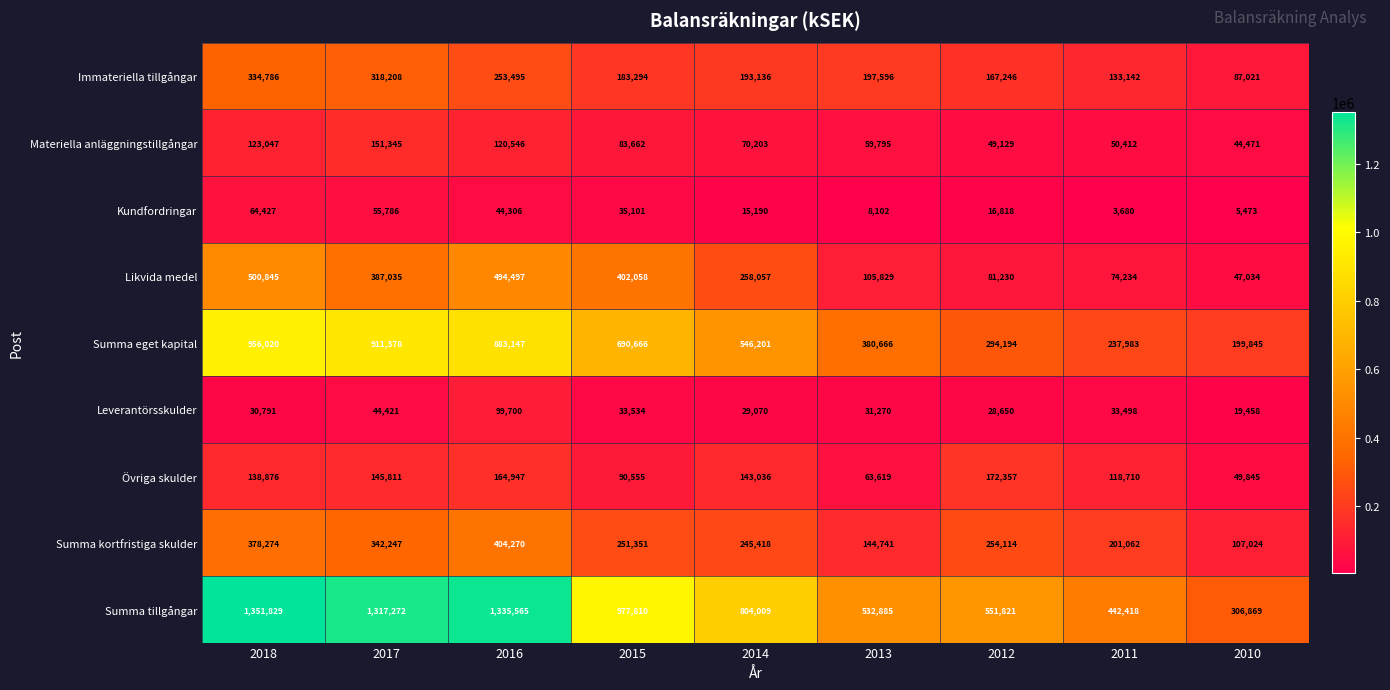

At how many categories does at least one series exceed 1135446?

3